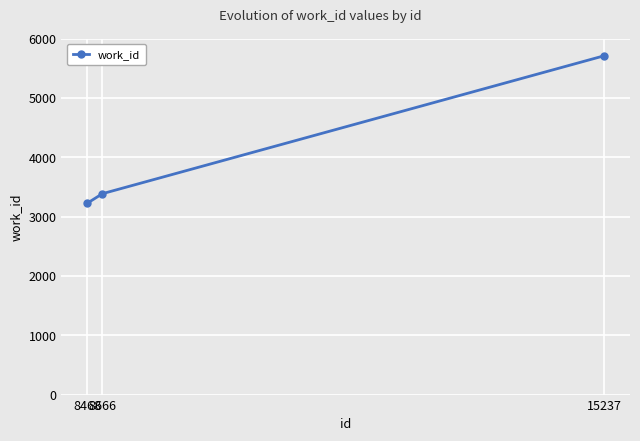

What is the value of the 2nd point from the left?

3385